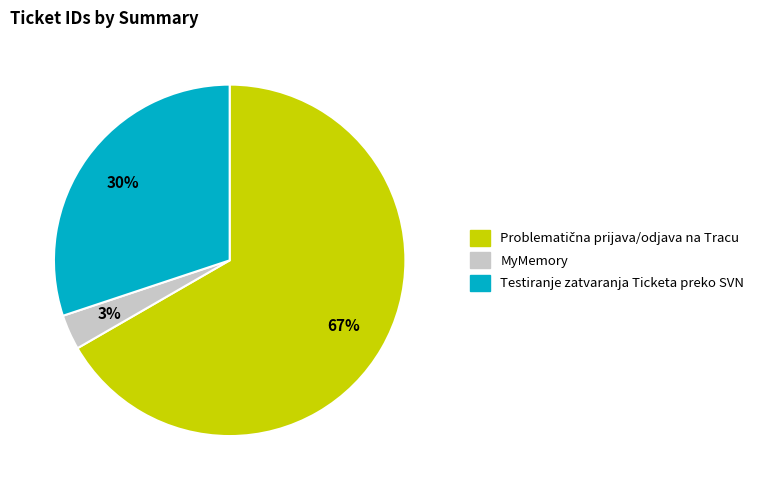

To the nearest percent, what is the average slice percentage?

33%